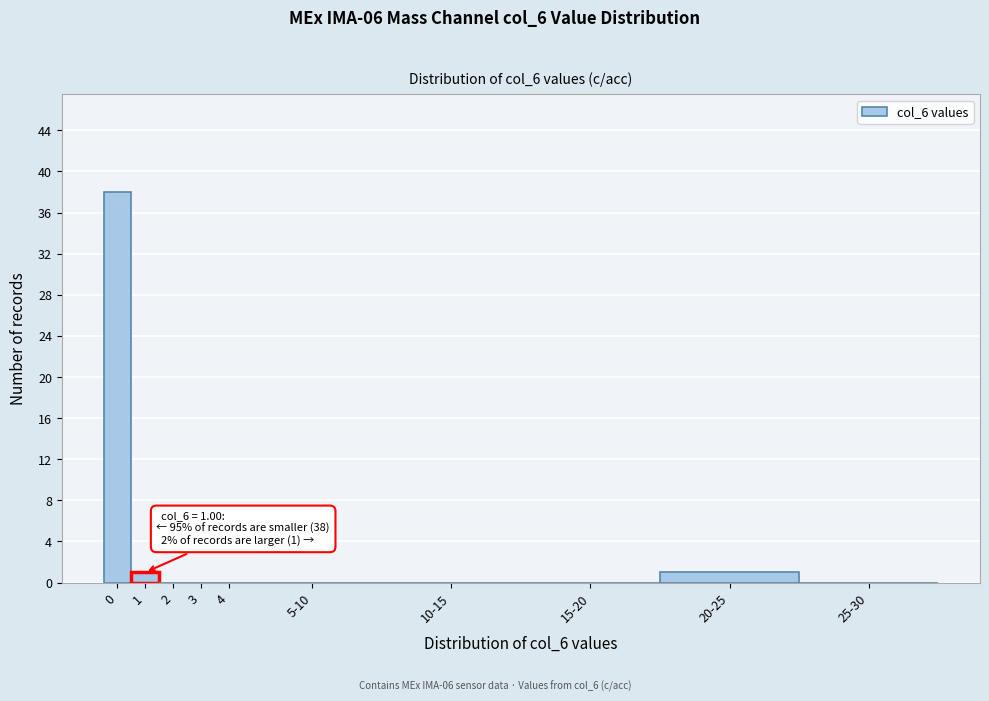

Reading left to right, what are all the values shown in this chart?

0=38	1=1	2=0	3=0	4=0	5-10=0	10-15=0	15-20=0	20-25=1	25-30=0